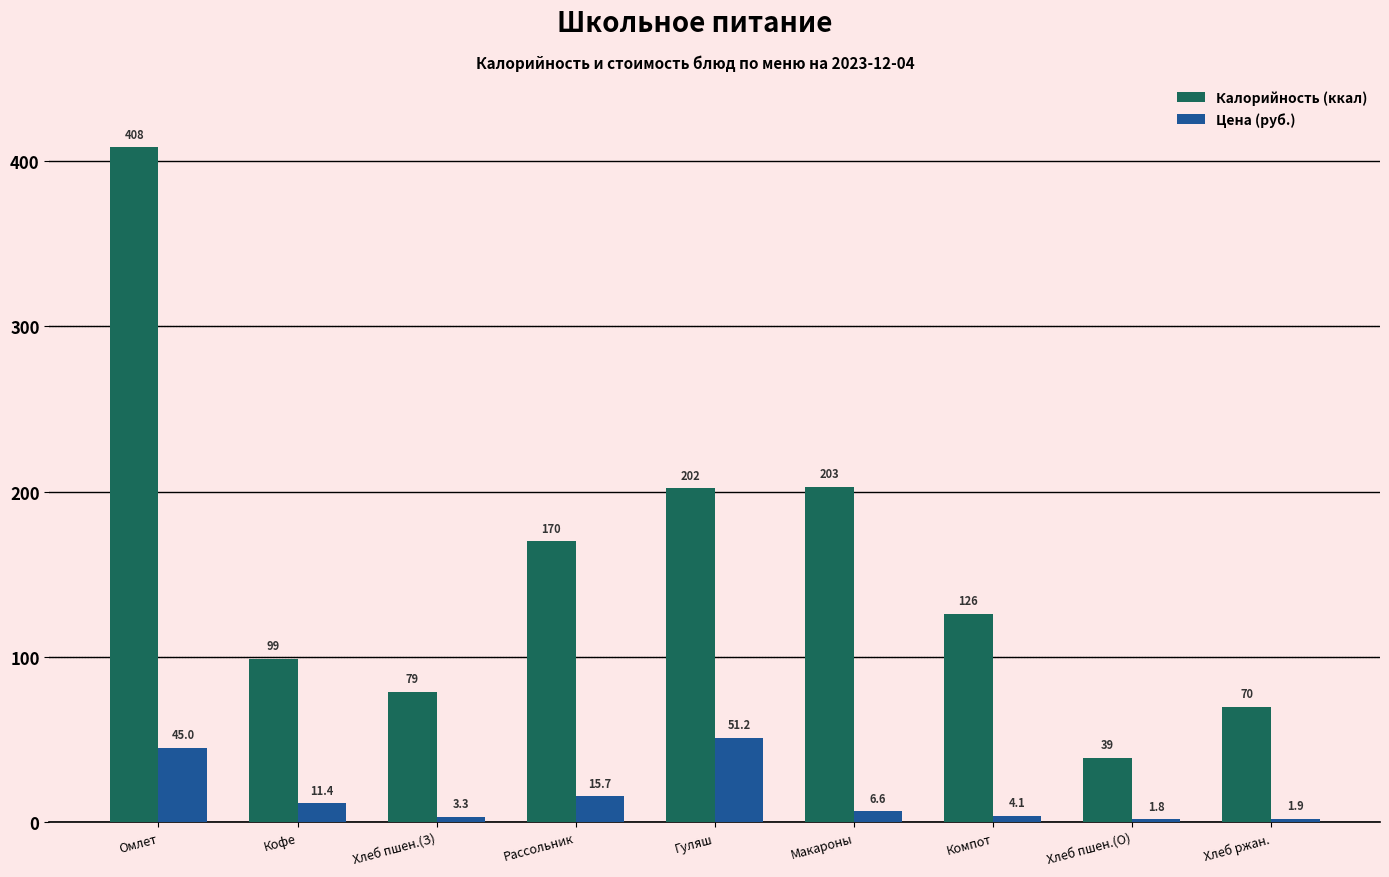

What is the average value of the Цена (руб.) series?

15.7